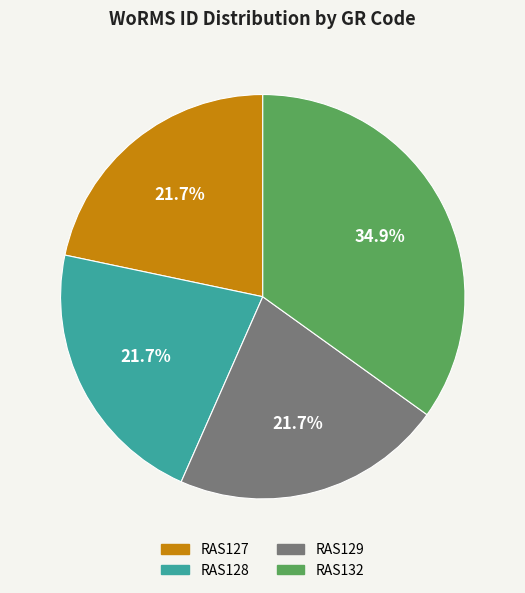

To the nearest percent, what percentage of the pie is RAS132?

35%